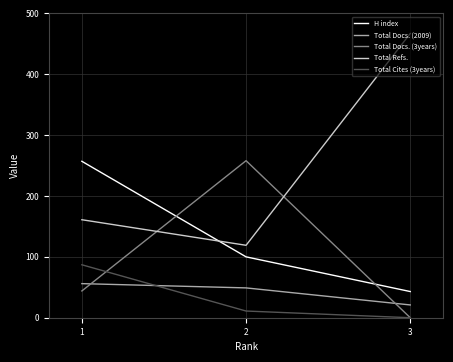

Between 2 and 3, which series saw the biggest shift?

Total Refs.